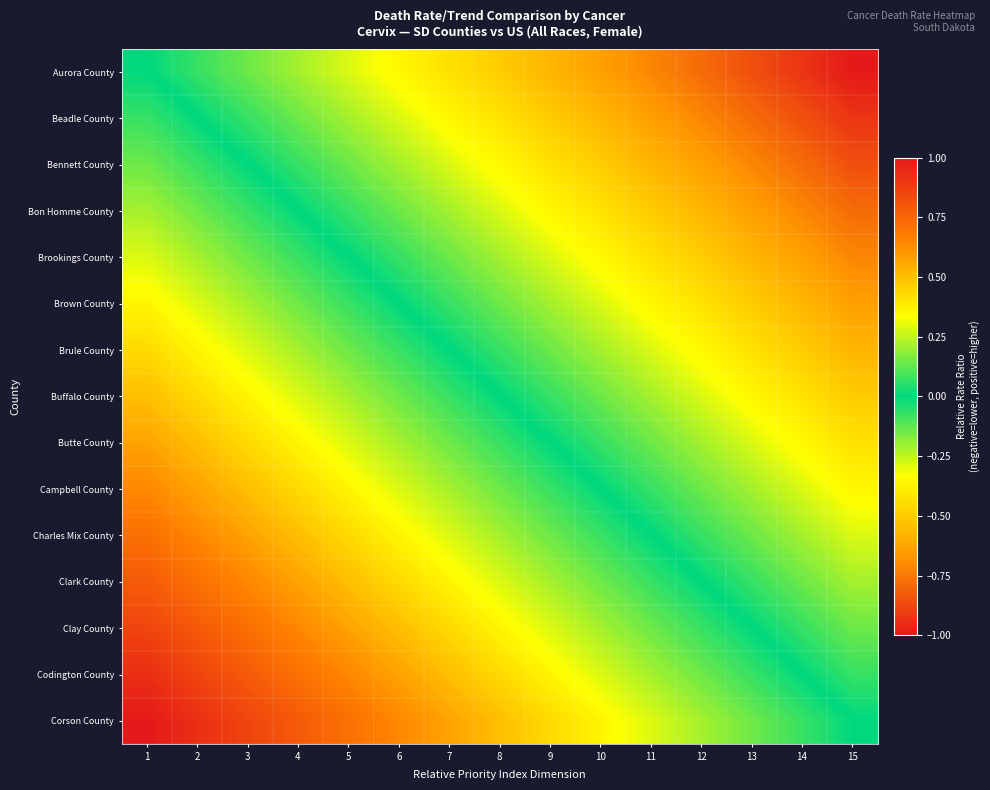

At how many categories does at least one series exceed 0?

14